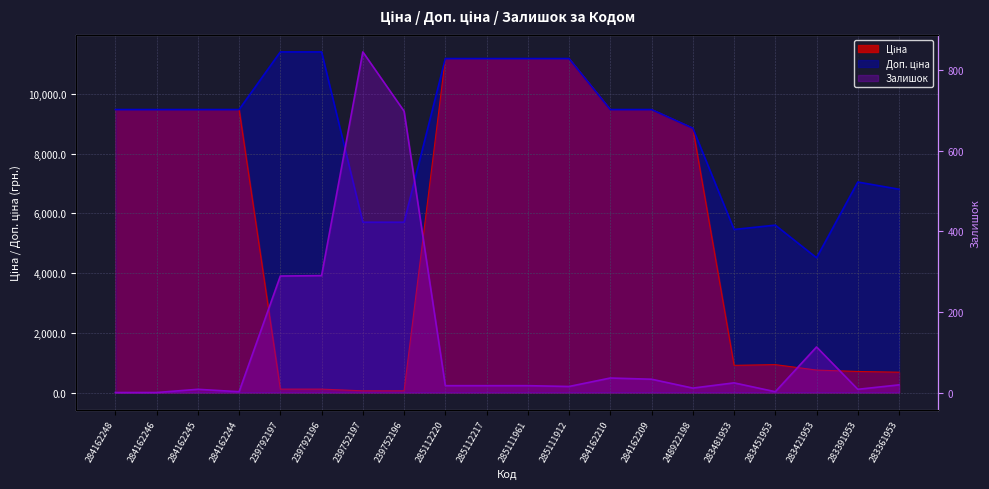

Which category has the highest value in the Доп. ціна series?

239792197